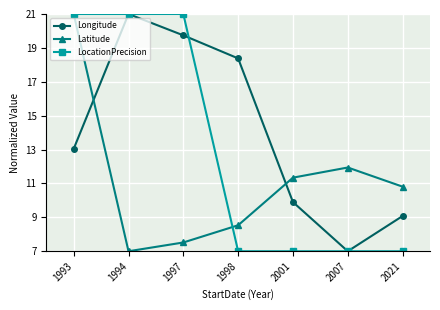

Is this an area chart (filled region under the line)?

No